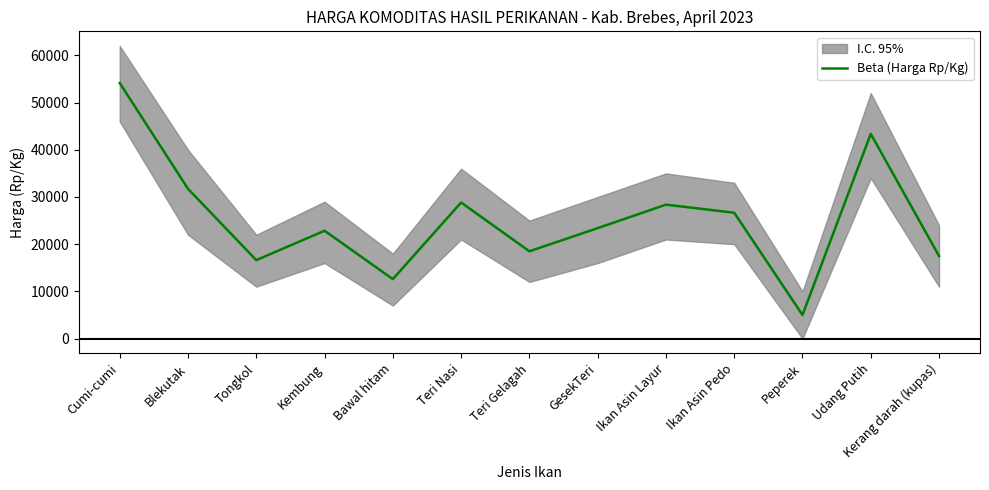

List the labels in order of value, largest first.

Cumi-cumi, Udang Putih, Blekutak, Teri Nasi, Ikan Asin Layur, Ikan Asin Pedo, GesekTeri, Kembung, Teri Gelagah, Kerang darah (kupas), Tongkol, Bawal hitam, Peperek